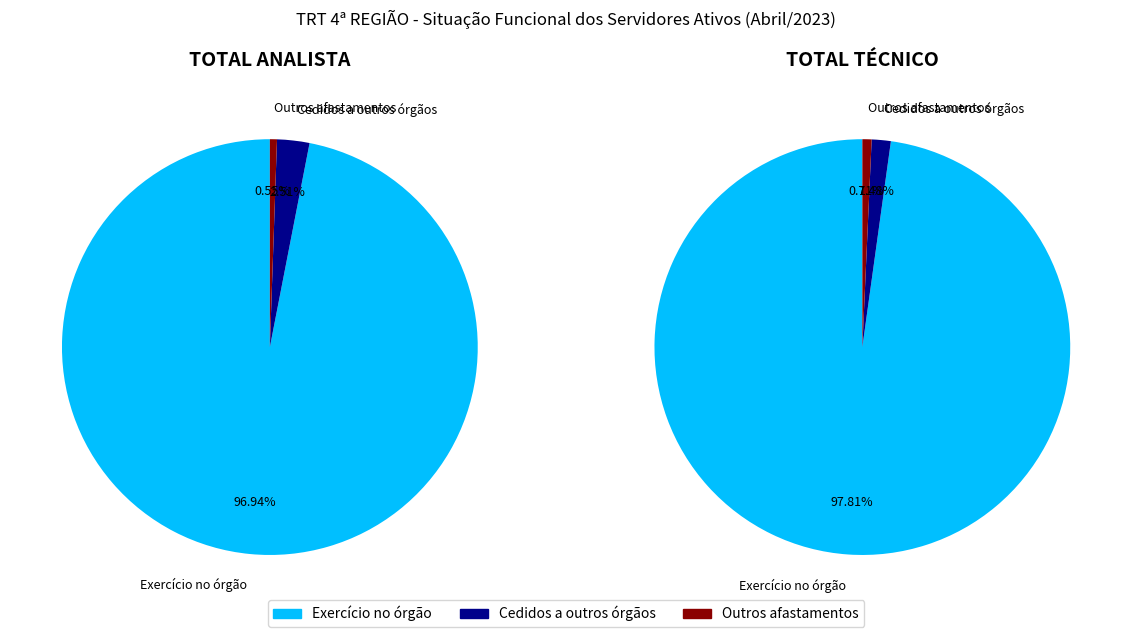

Is there a majority slice in this chart?

Yes